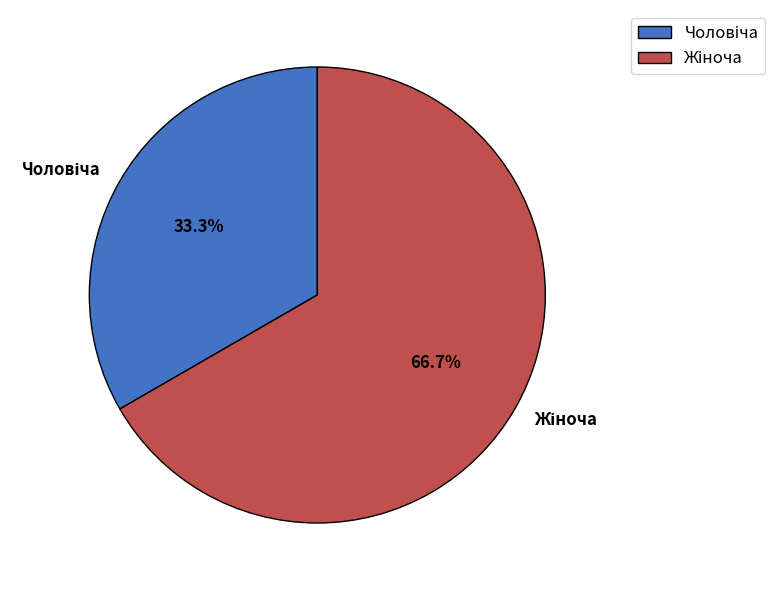

Does any single category account for the majority?

Yes